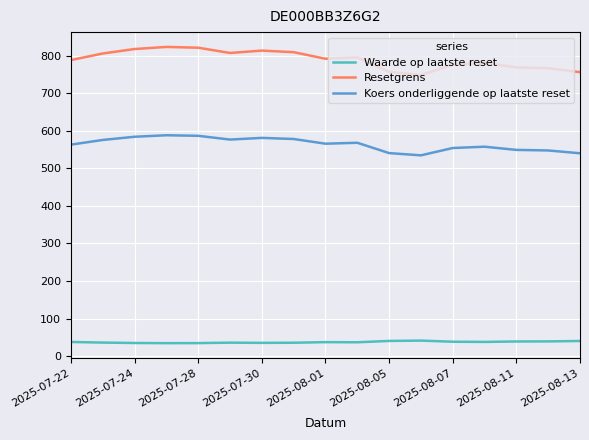

List the series in order of their overall mean, highest first.

Resetgrens, Koers onderliggende op laatste reset, Waarde op laatste reset